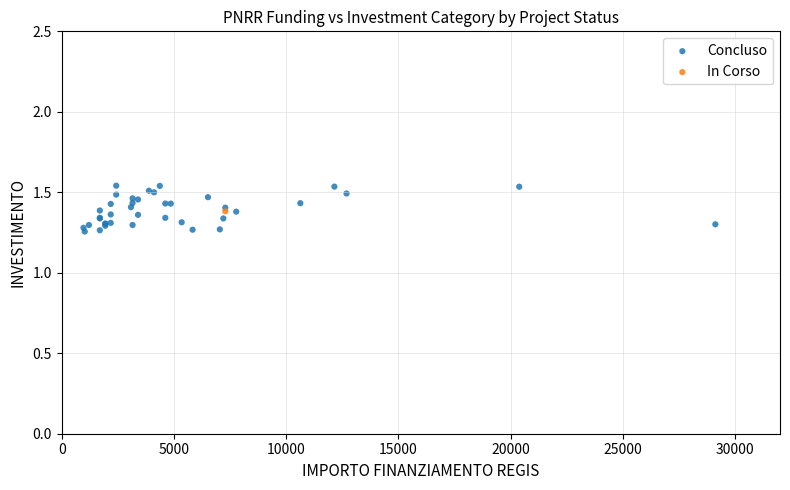

What are all the series names shown in the legend?

Concluso, In Corso